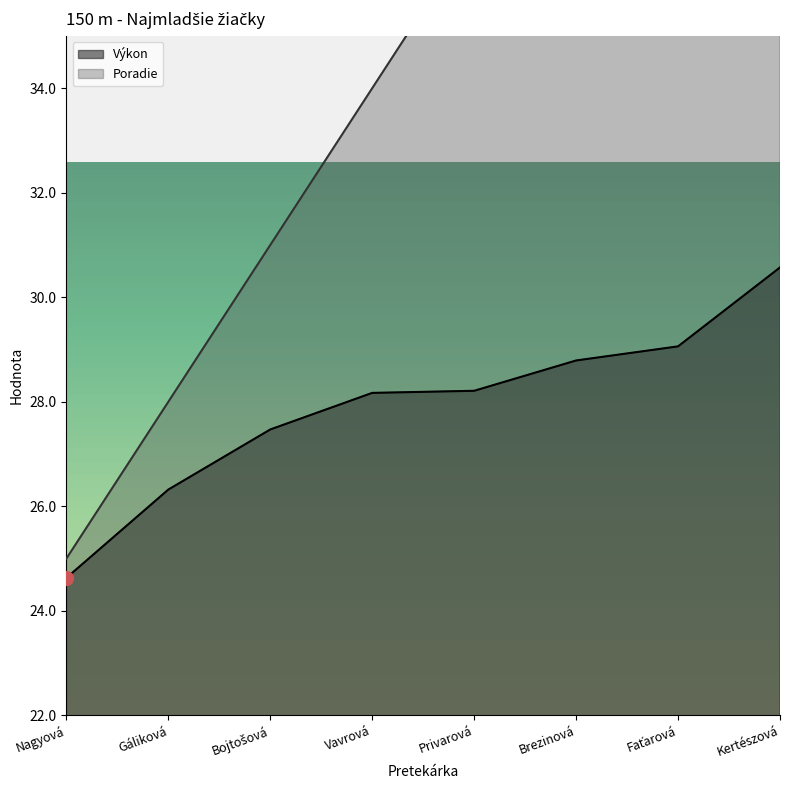

How many lines are shown in the chart?

2